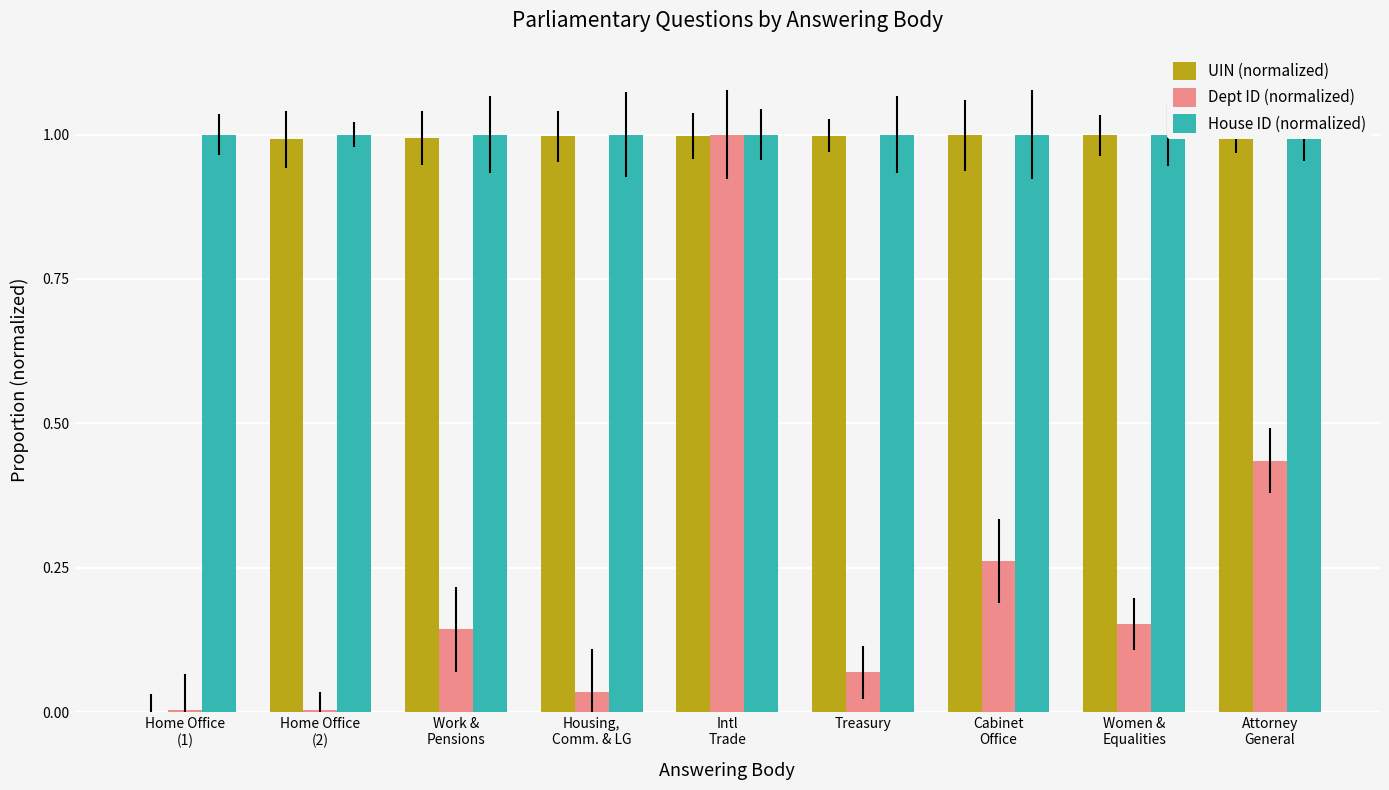

How many bars are there in each group?

3